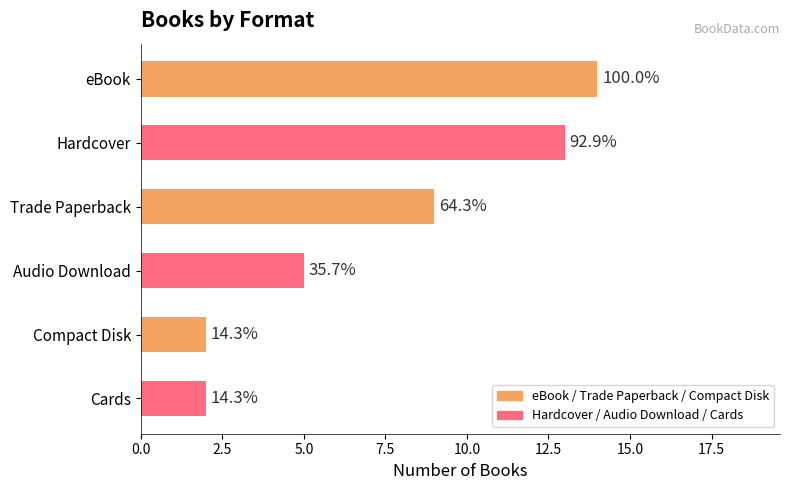

How many bars are there in total?

6